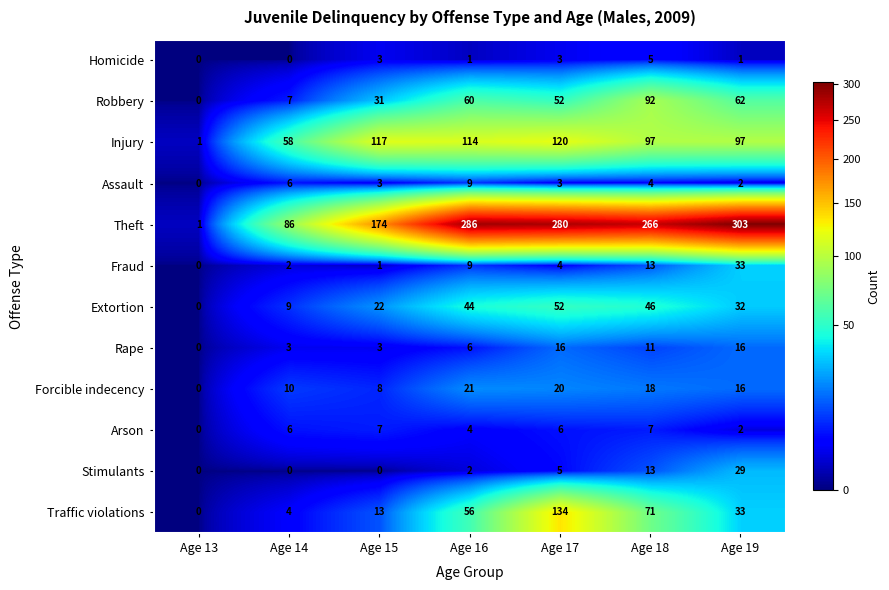

At which category is the sum across all series the highest?

Age 17